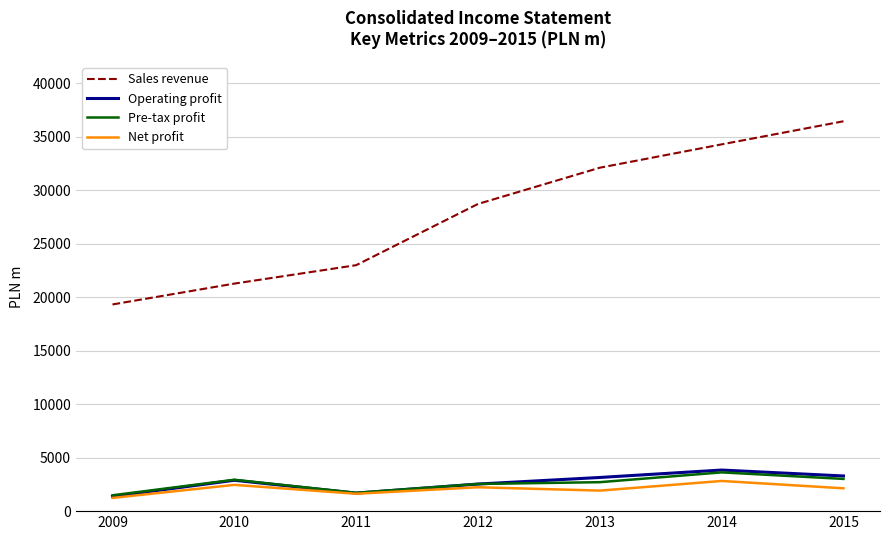

The value of Sales revenue at 2010 is 14207.8. True or false?

False